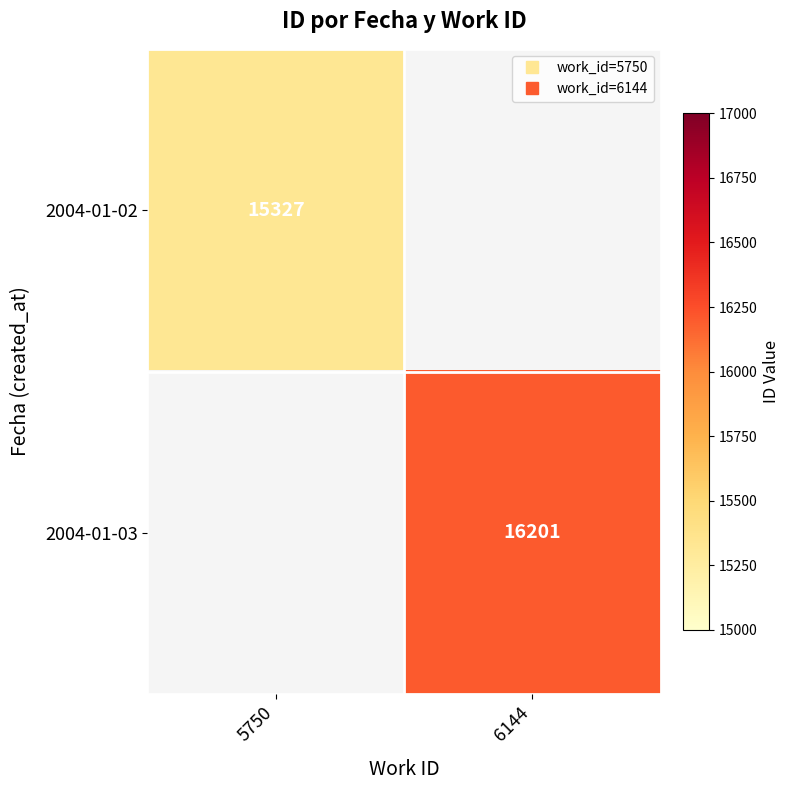

Which label corresponds to the smallest value in the chart?

5750